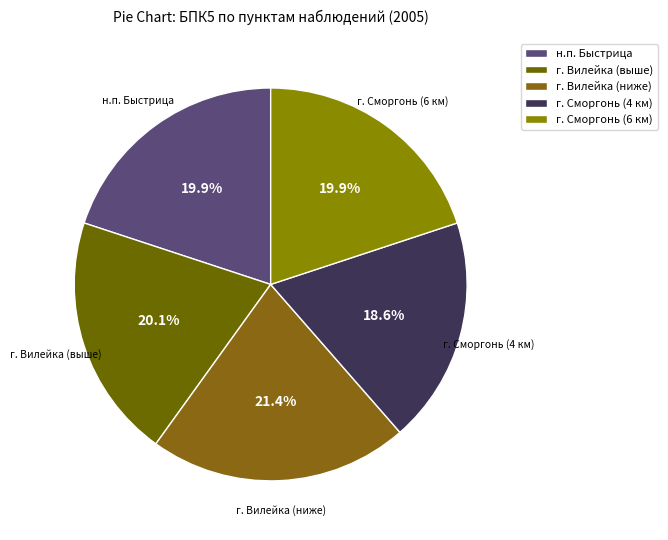

The н.п. Быстрица slice represents 20% of the pie. True or false?

True